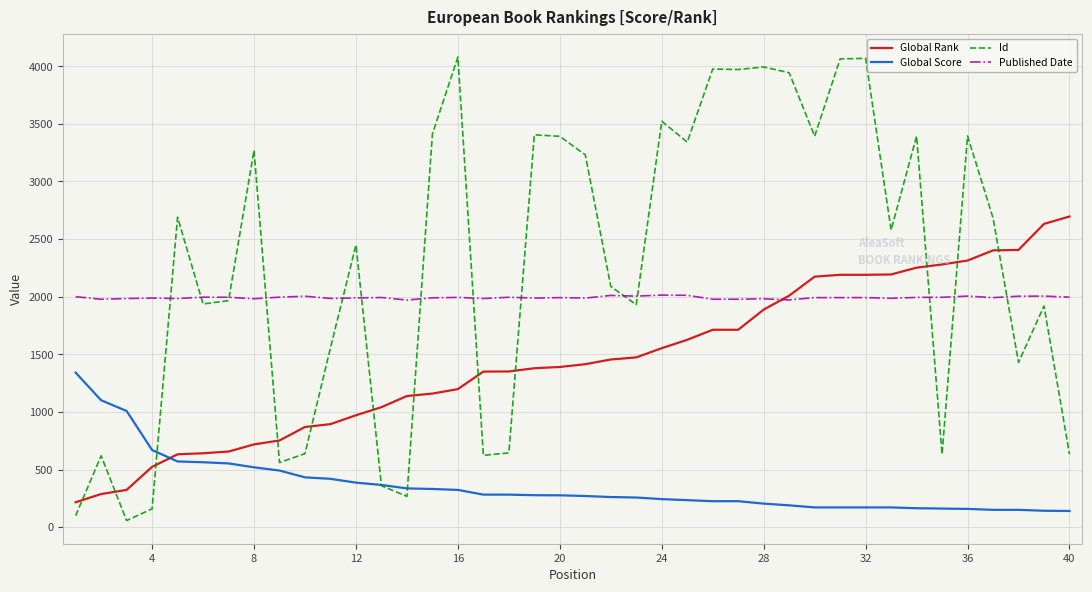

Which series has the widest spread of values?

Id